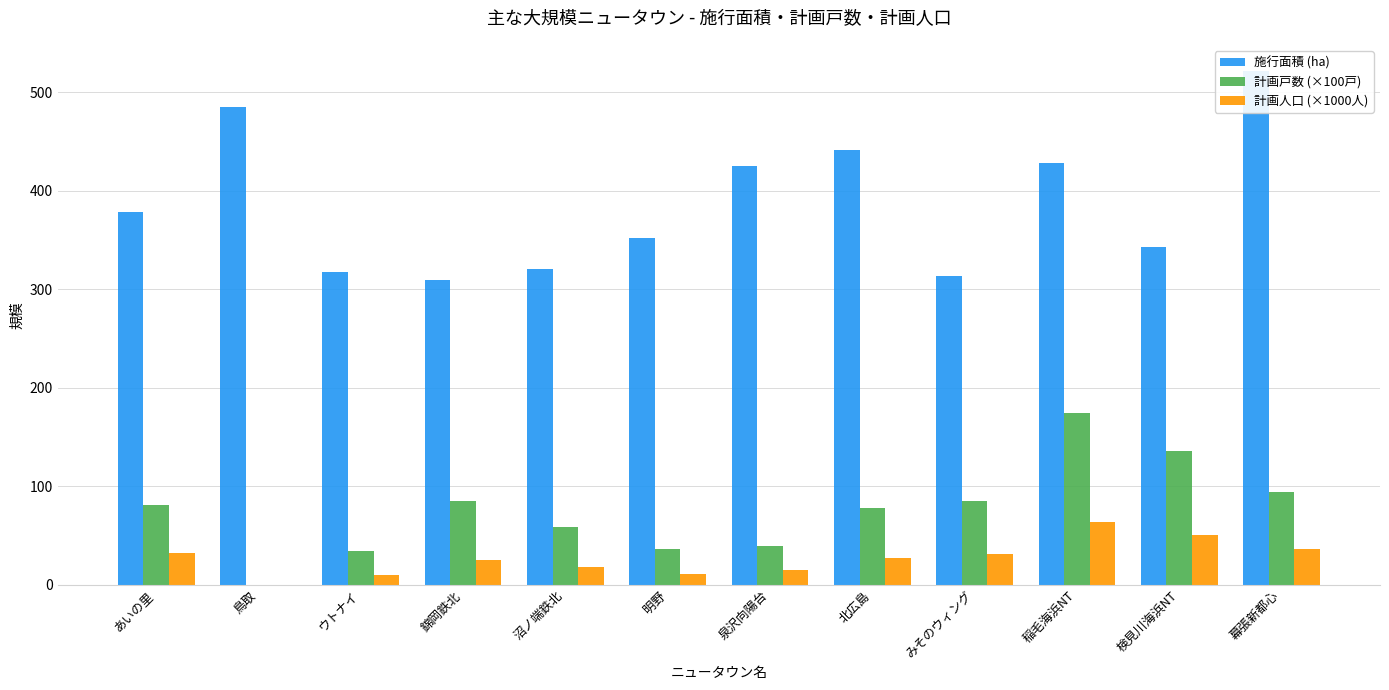

What are all the series names shown in the legend?

施行面積 (ha), 計画戸数 (×100戸), 計画人口 (×1000人)